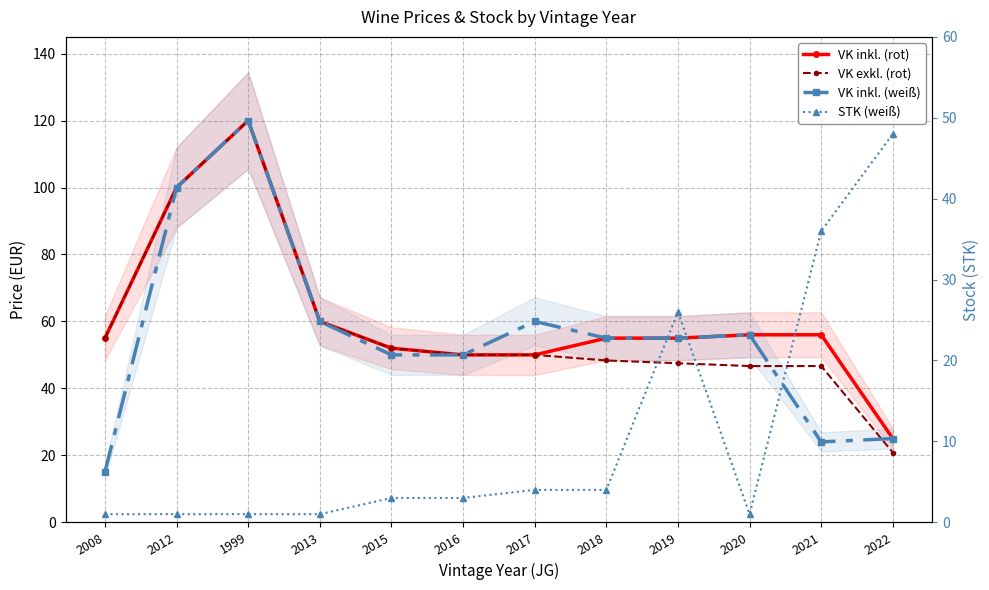

At how many categories does at least one series exceed 81?

2